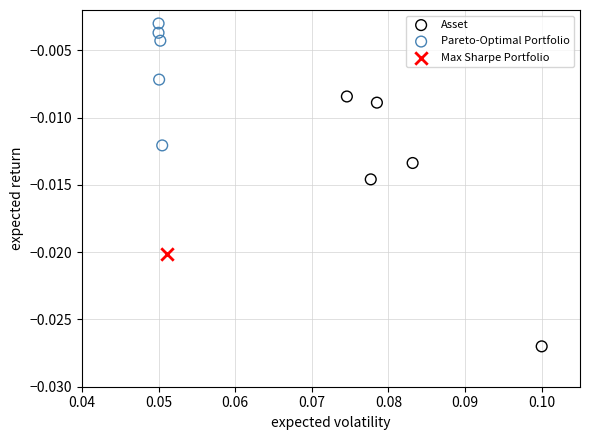

Which series reaches the minimum Y coordinate?

Asset